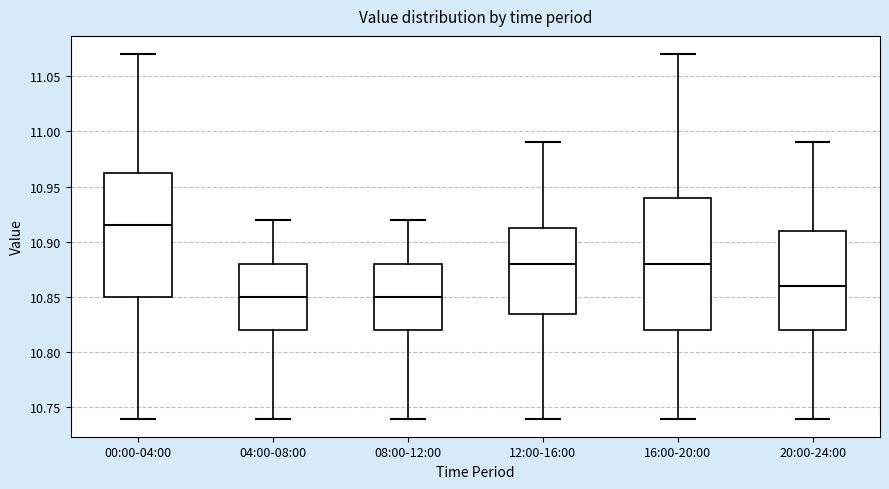

Comparing the boxes themselves (not the whiskers), which one is the tallest?

16:00-20:00